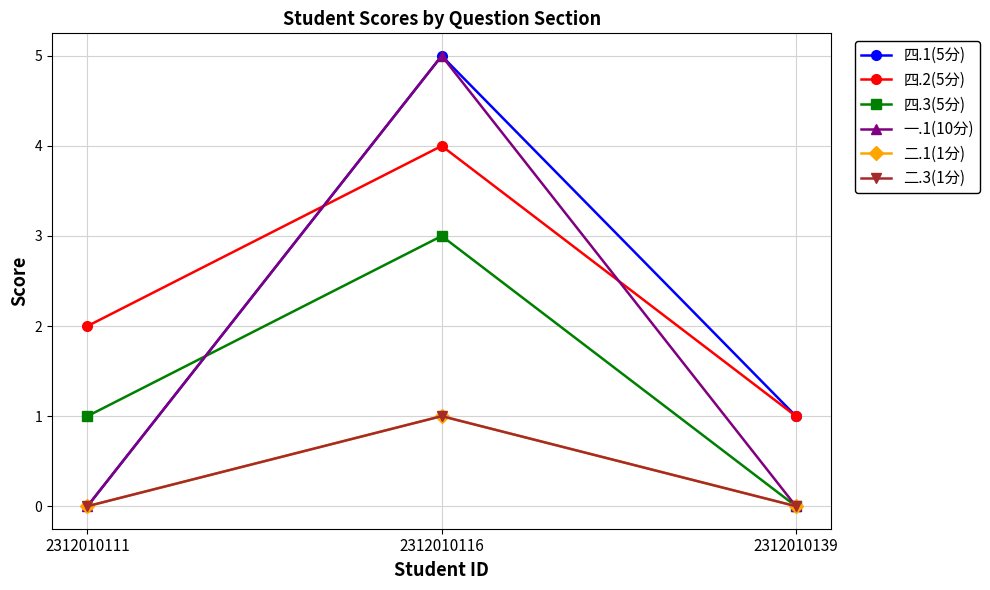

What is the value of the 四.1(5分) point at the 2nd from the left?

5